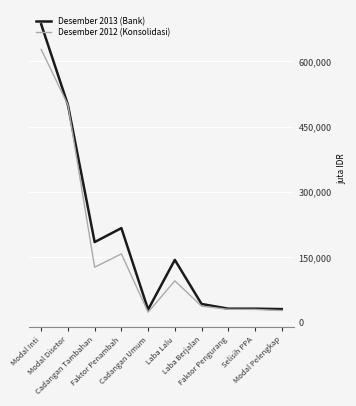

Which series has the largest range (max minus min)?

Desember 2013 (Bank)